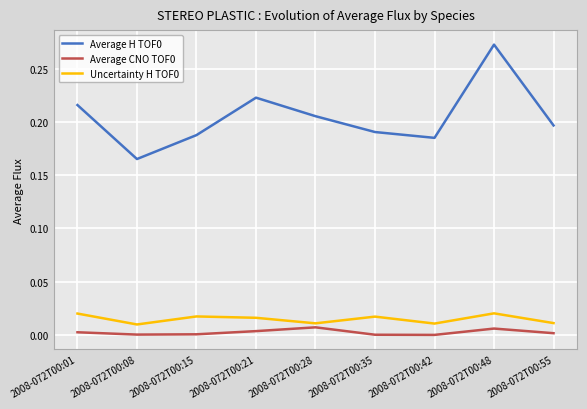

At which category is the sum across all series the highest?

2008-072T00:48